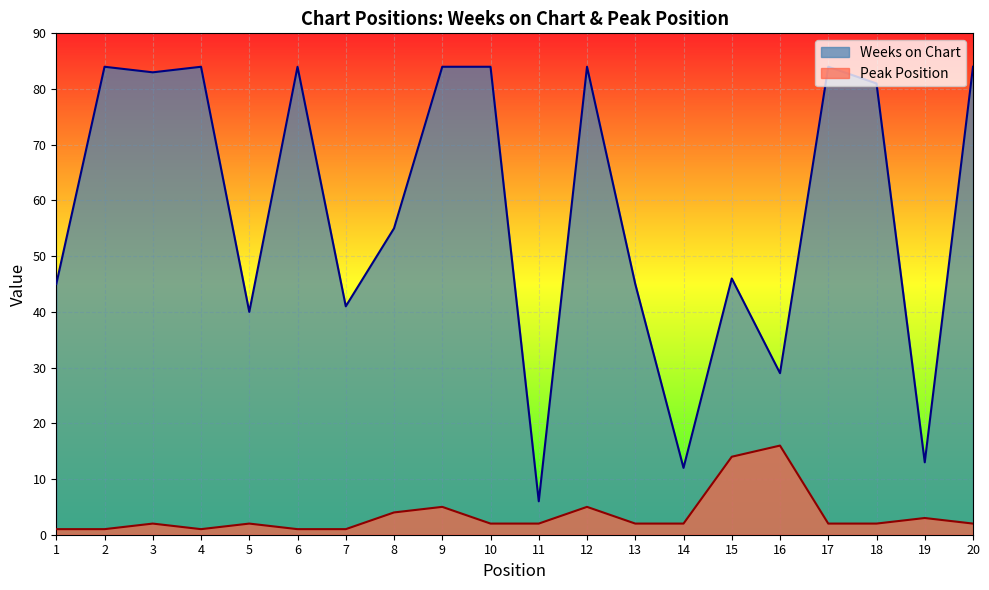

What is the maximum value for Weeks on Chart?

84